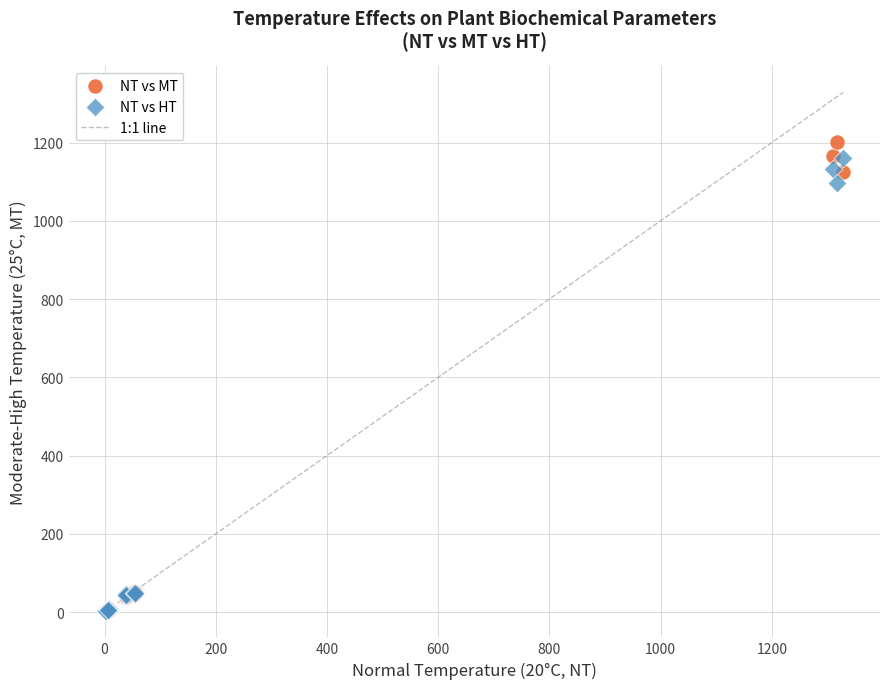

In the NT vs MT series, what Y value is closest to 601?

1125.2